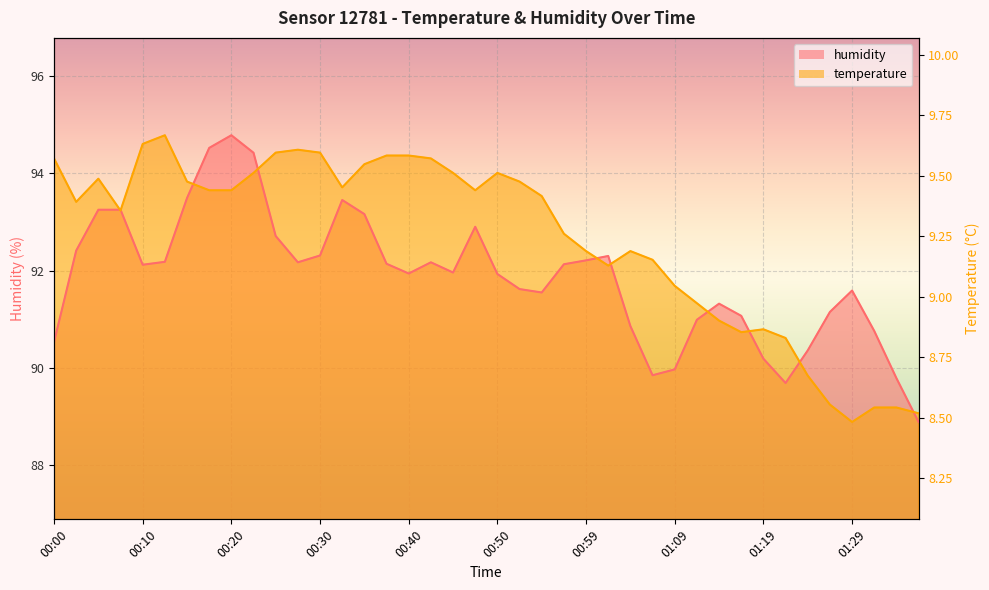

At which category does humidity reach its first local valley?

00:10